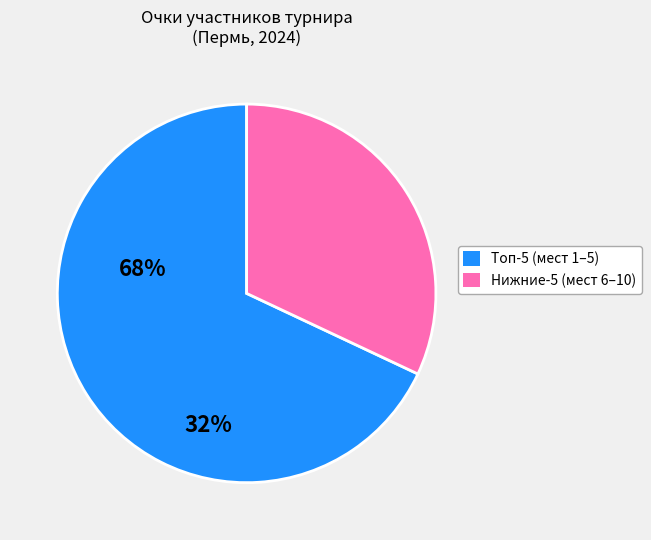

Is there any slice that represents more than half of the pie?

Yes